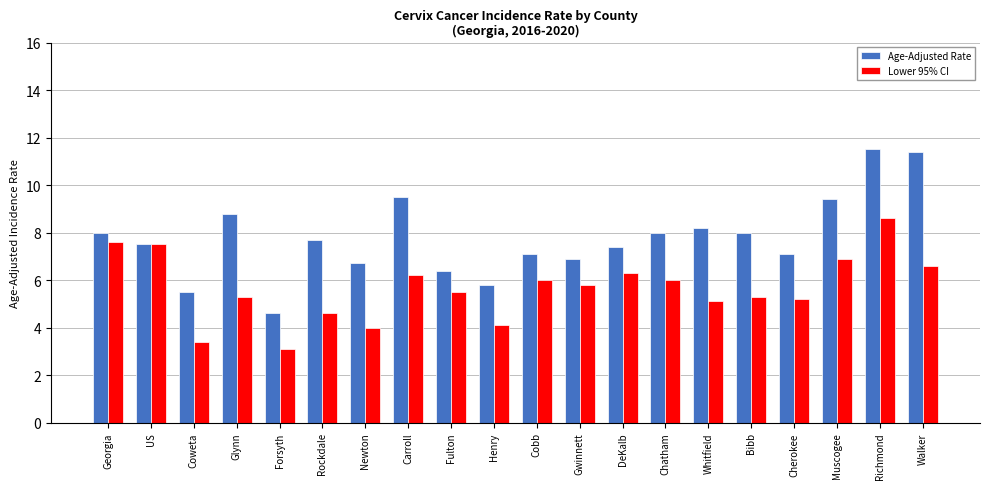

Which series has the widest spread of values?

Age-Adjusted Rate